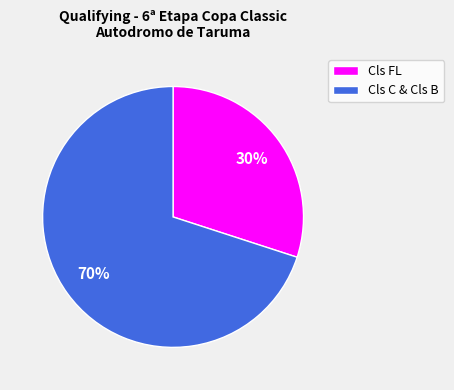

Rank the categories by value from highest to lowest.

Cls C & Cls B, Cls FL